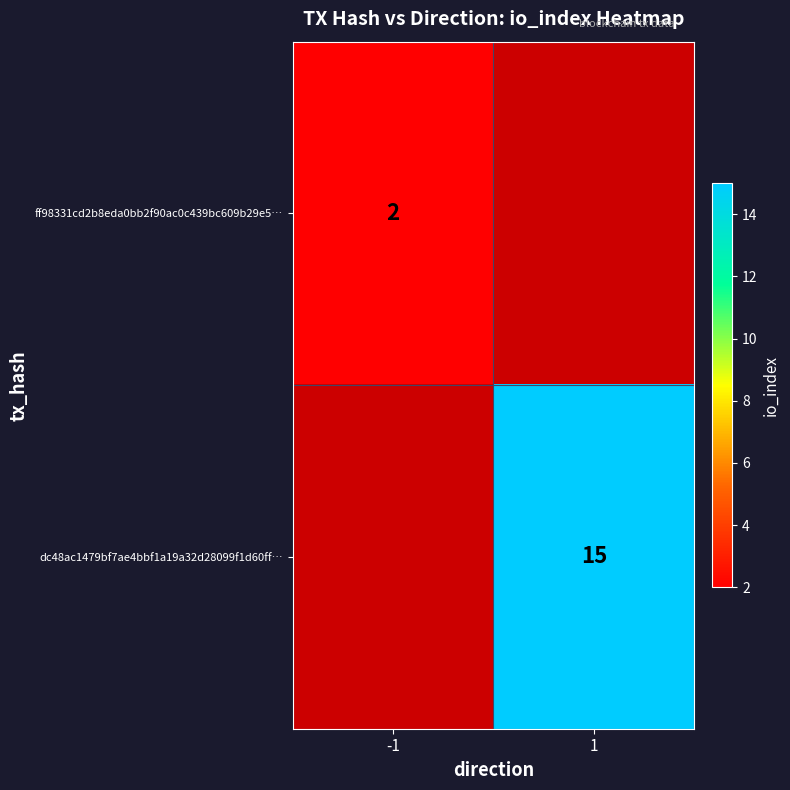

What is the greatest value displayed?

15.0